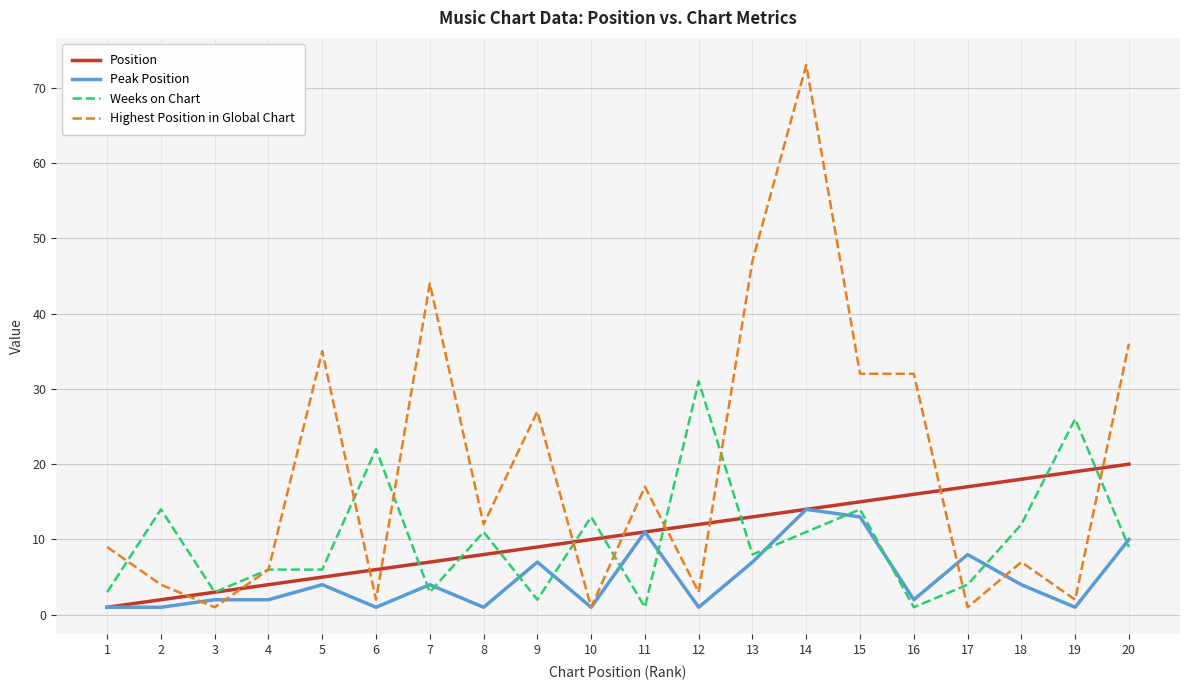

How many lines are shown in the chart?

4